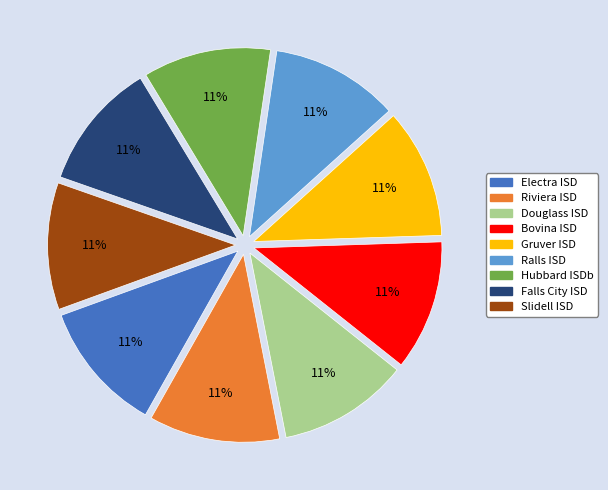

Count the number of slices in the pie.

9